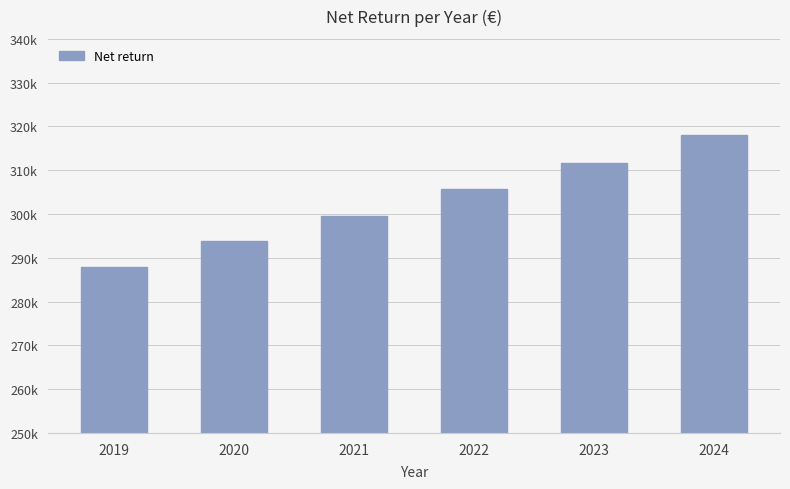

Which category has the highest value across all series?

2024